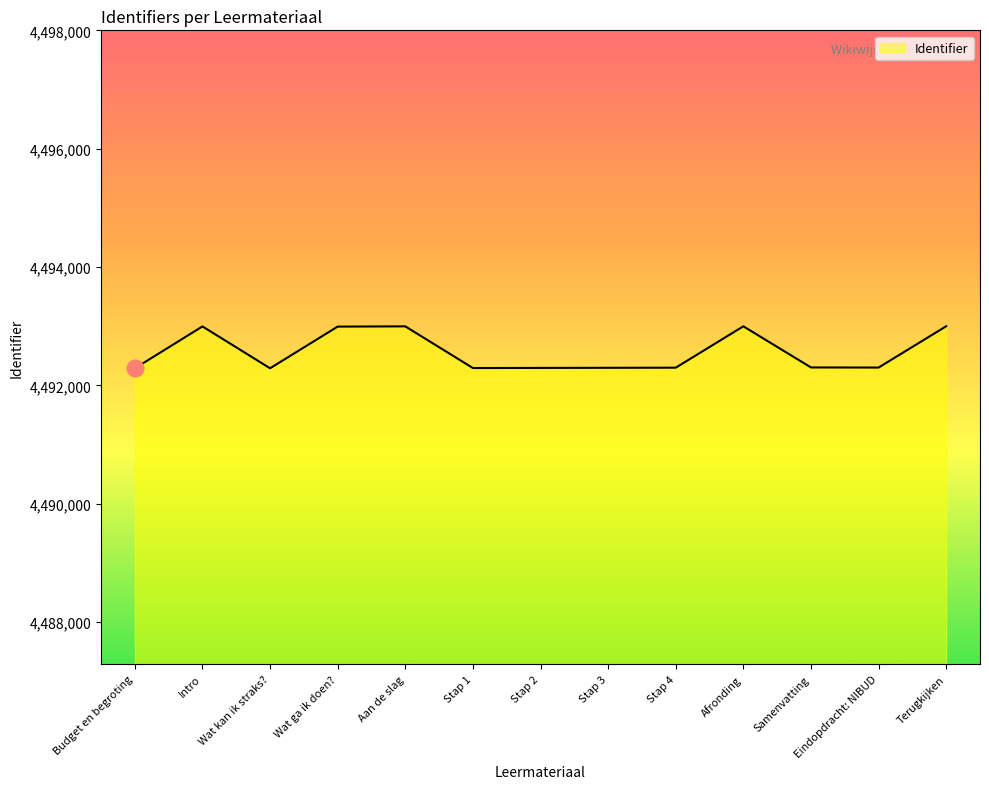

Count the number of categories in the chart.

13